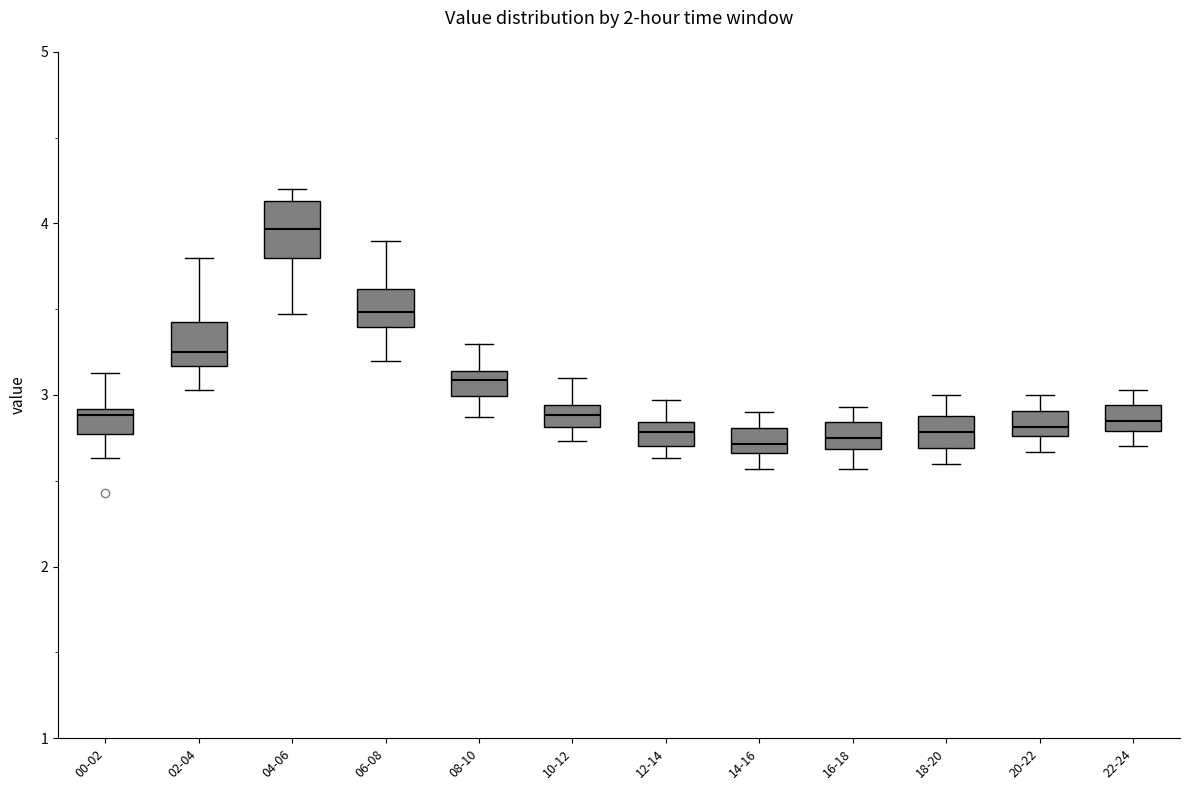

Where does the upper whisker of the box for 06-08 end on the y-axis? The values are not printed on the chart, so give them approximately, as read against the axis.

3.9